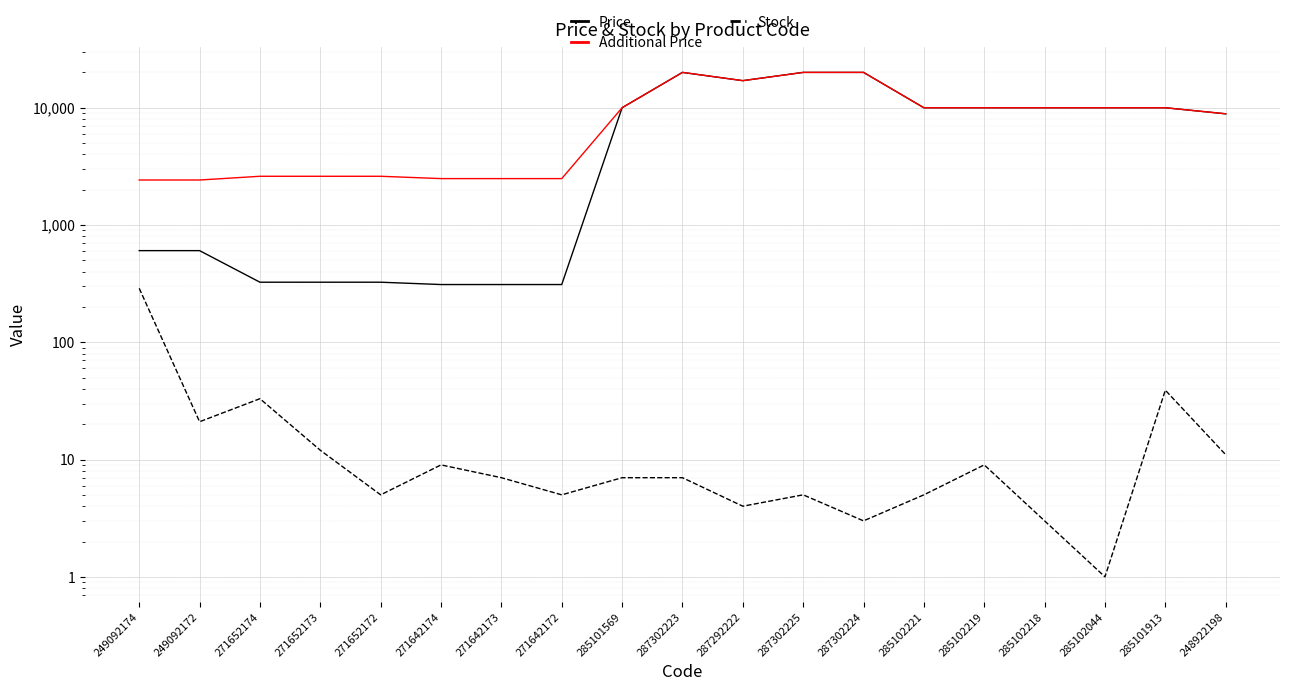

How many interior local peaks does the Price series have?

1